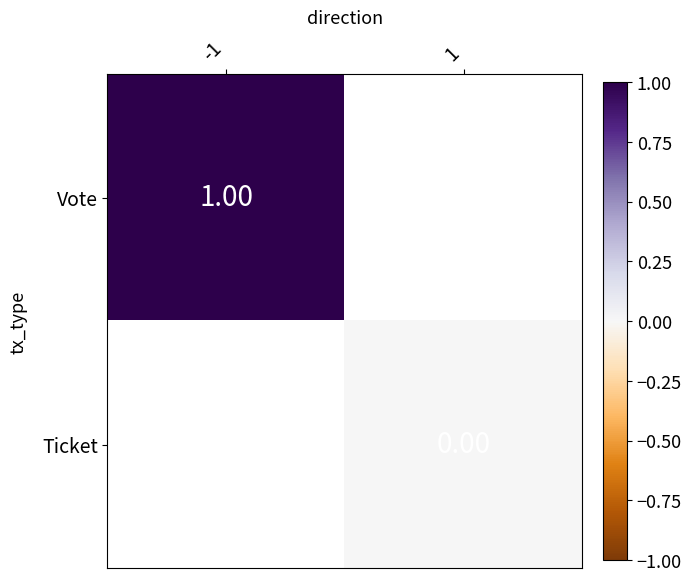

Is the value of Ticket at 1 greater than the value of Vote at -1?

No